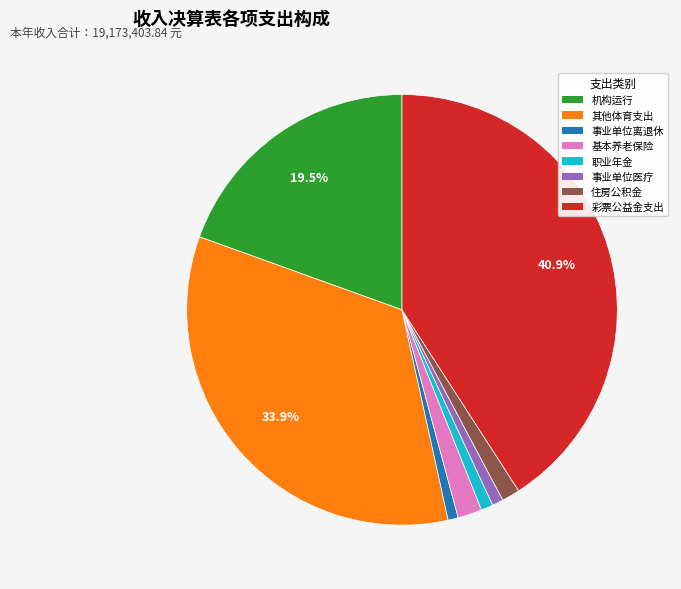

How much of the chart is everything except 其他体育支出?

66.1%